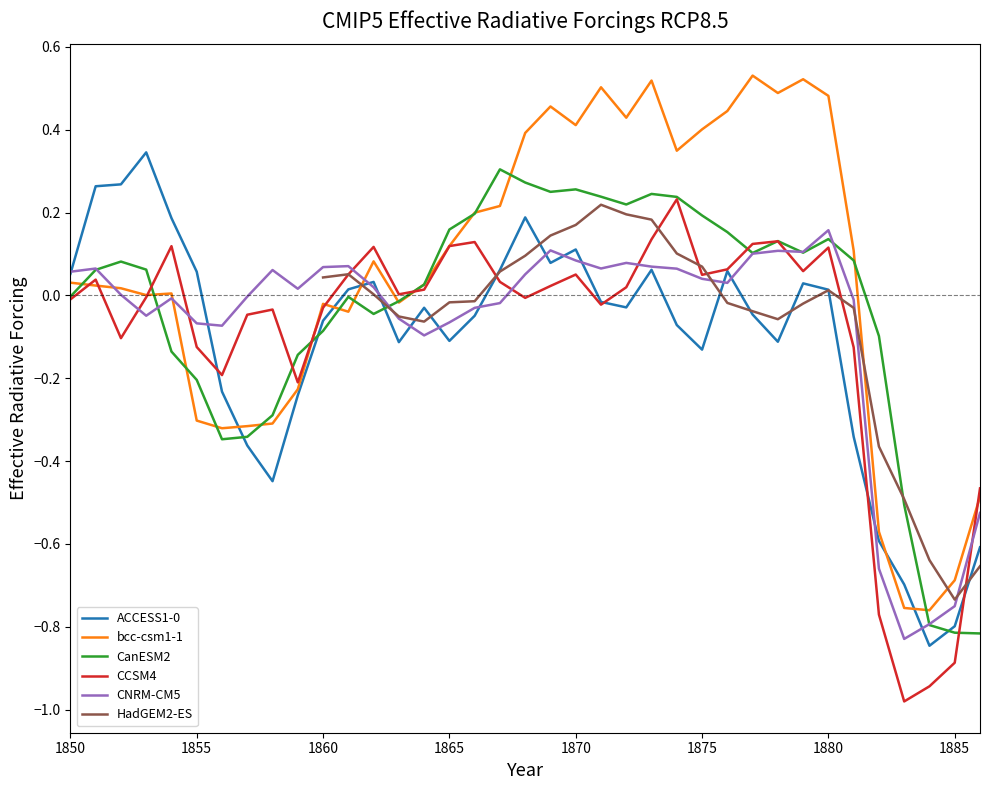

At which category does the chart reach its peak across all series?

1877